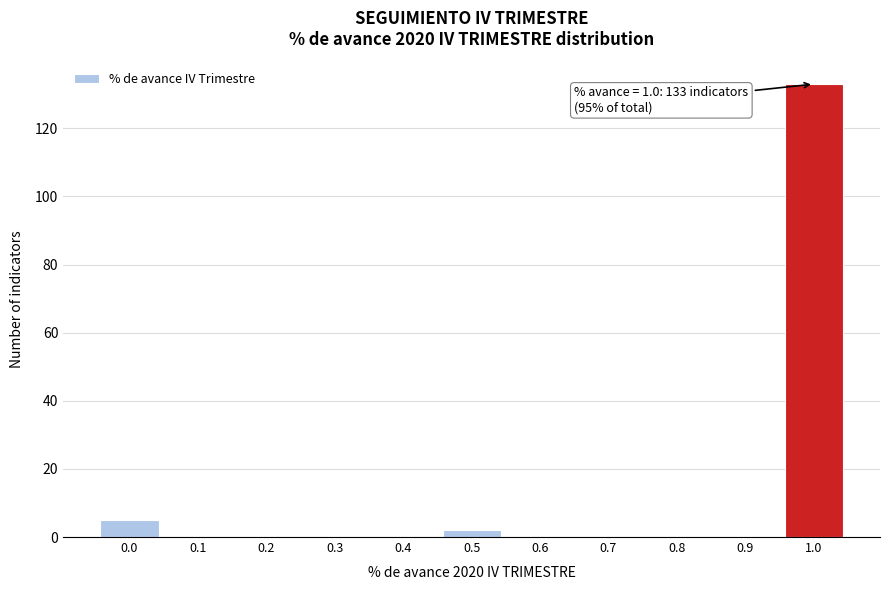

Reading left to right, transcribe all the data shown in this chart.

0.0=5	0.1=0	0.2=0	0.3=0	0.4=0	0.5=2	0.6=0	0.7=0	0.8=0	0.9=0	1.0=133